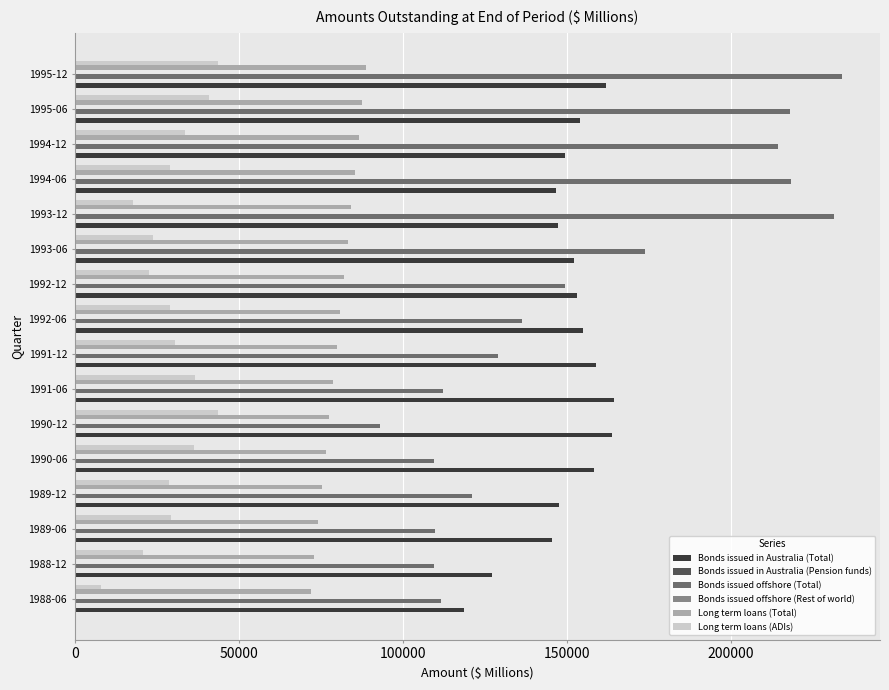

Between 1990-12 and 1993-06, which series saw the biggest shift?

Bonds issued offshore (Total)